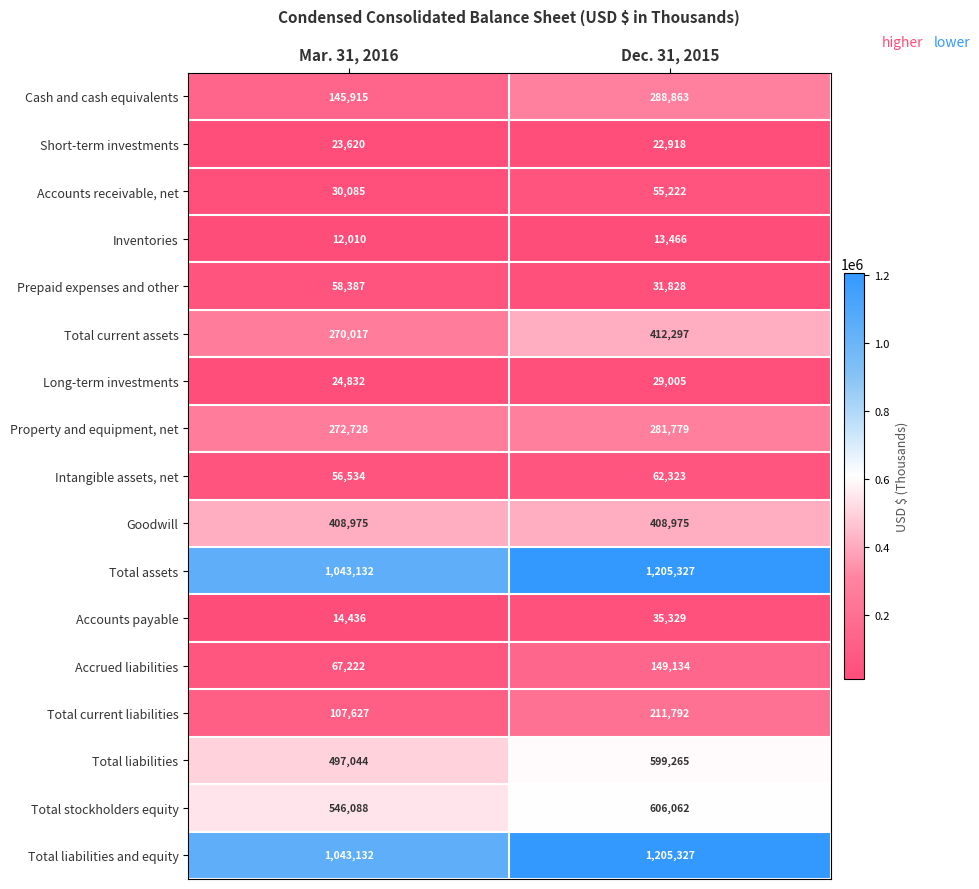

The Total current liabilities series shows 96761 at Dec. 31, 2015. True or false?

False